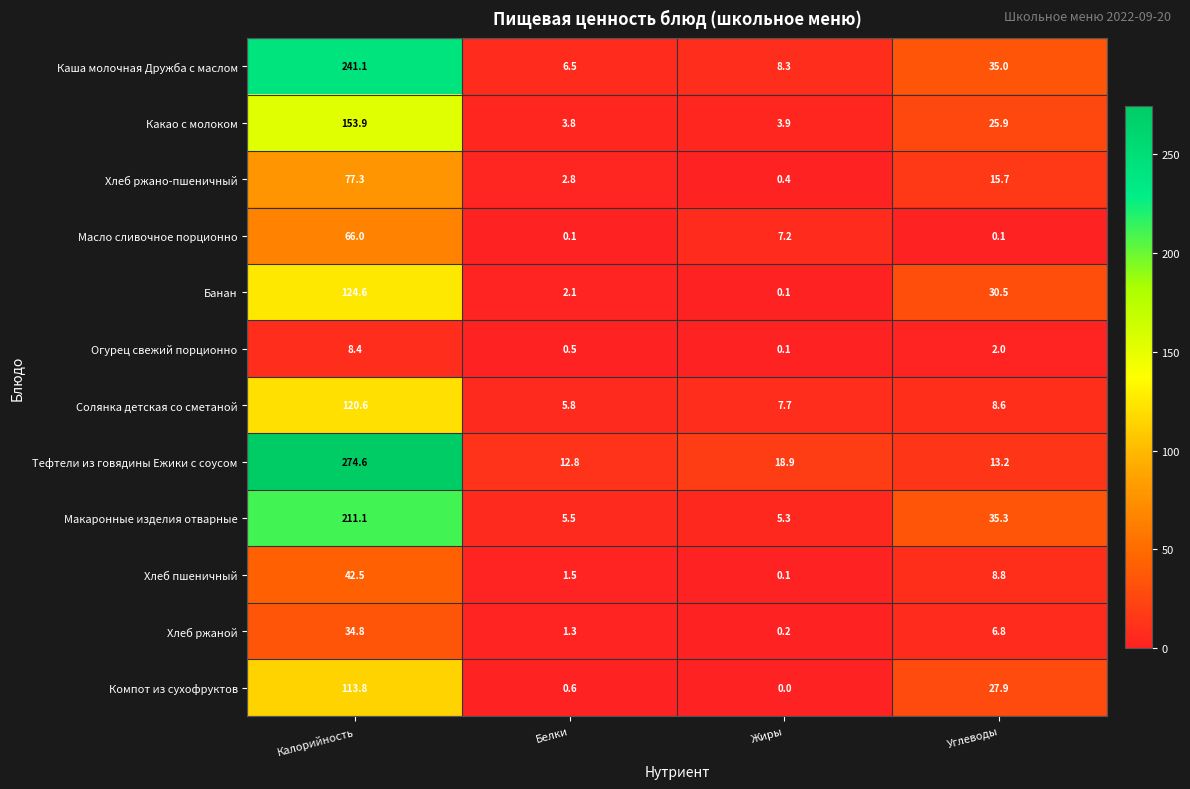

Which series changed the most between Калорийность and Углеводы?

Тефтели из говядины Ежики с соусом